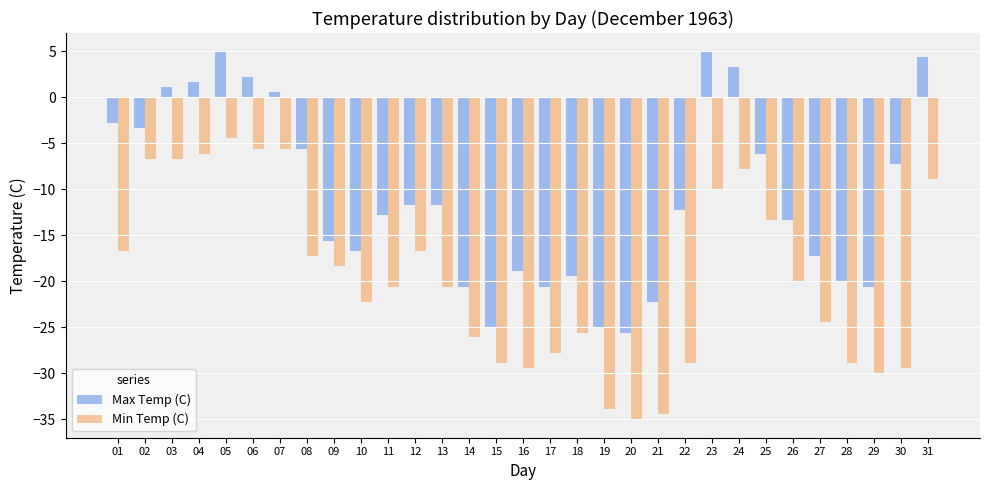

Is it true that Min Temp (C) equals -35.0 at 20?

True